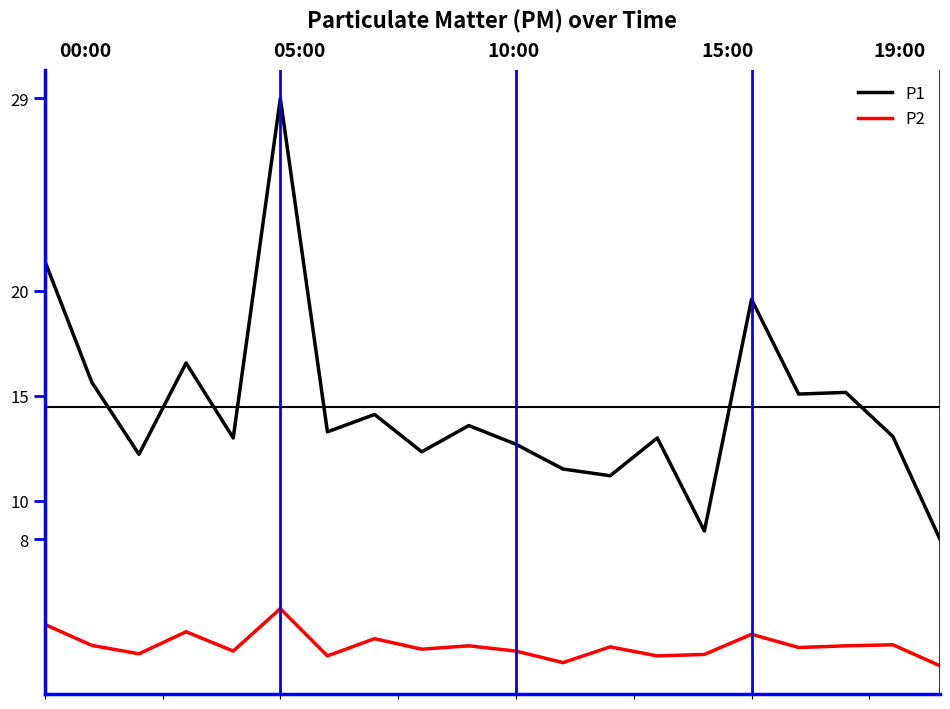

What is the label of the 9th point from the left?

8